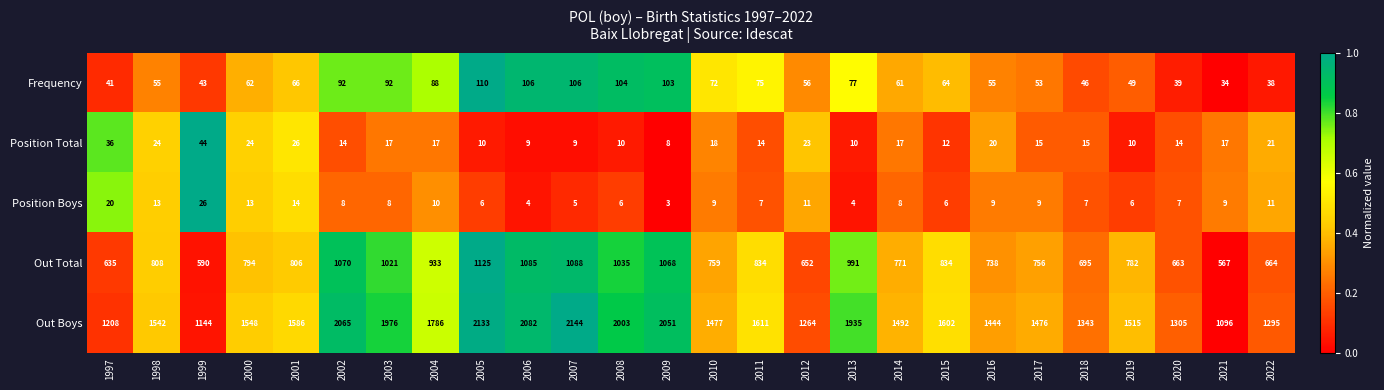

Which series has the widest spread of values?

Out Boys